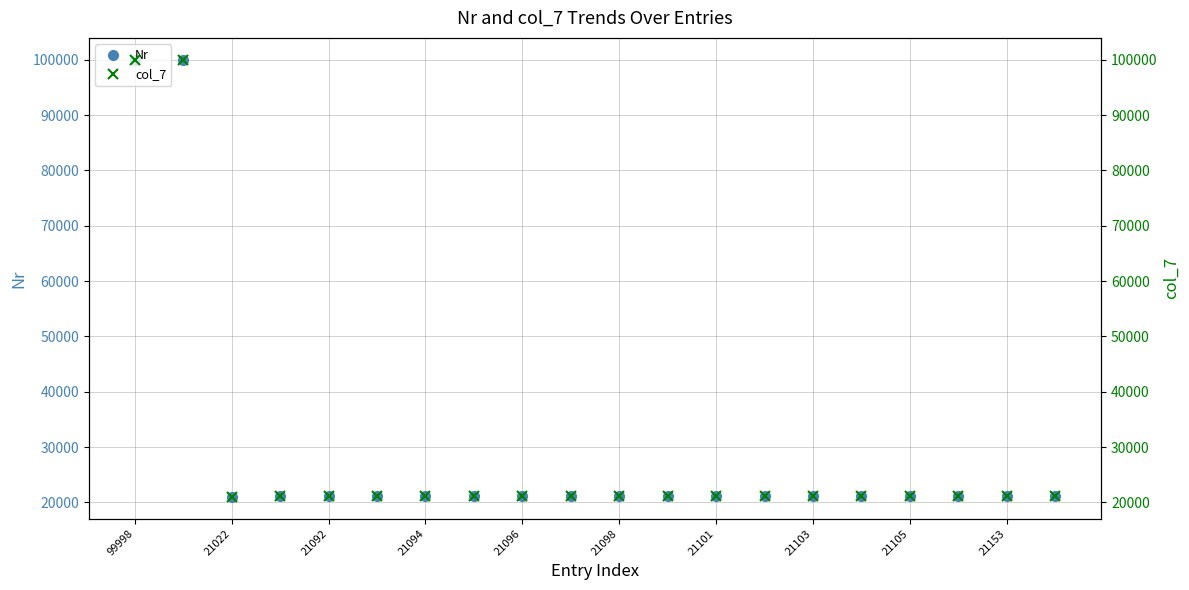

True or false: col_7 and Nr cross at least once.

False